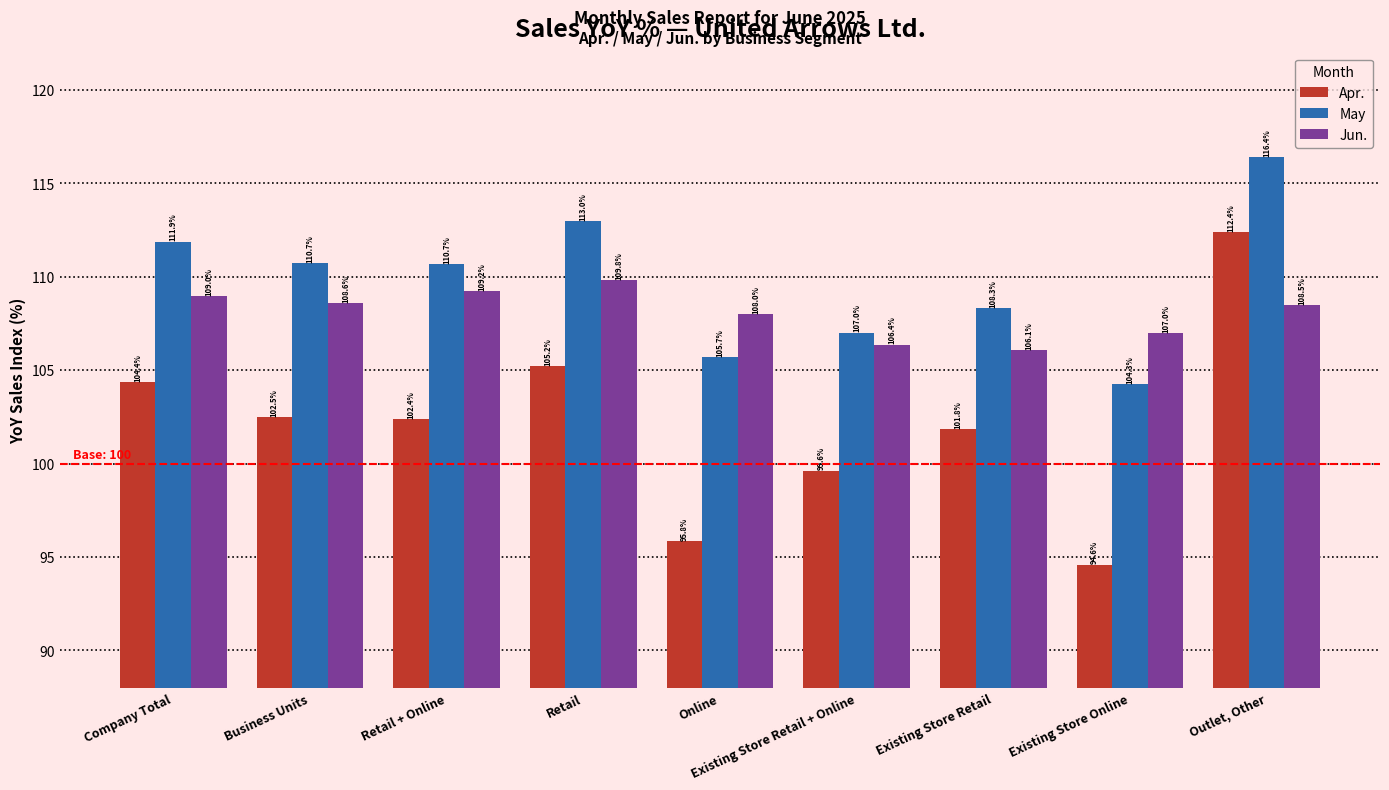

Read the May value at Retail.

113.0